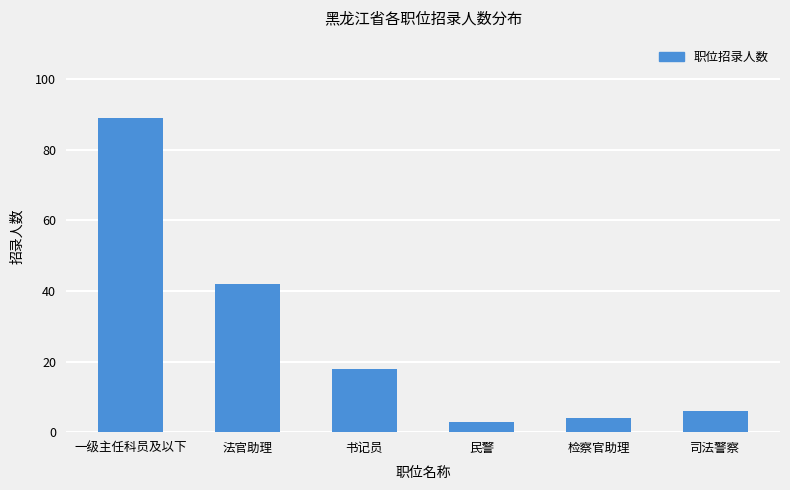

Approximately how many times larger is the value at 检察官助理 compared to 民警?

1.3